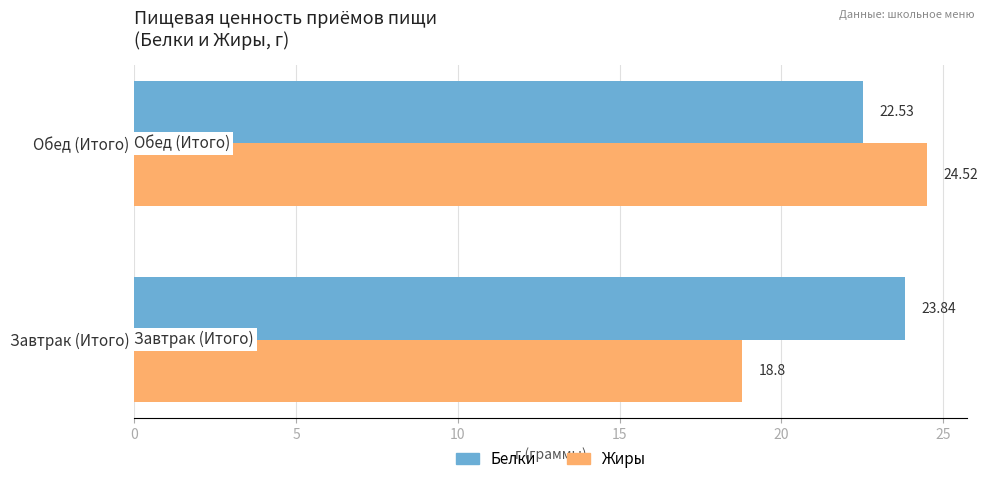

How many data points does each series have?

2